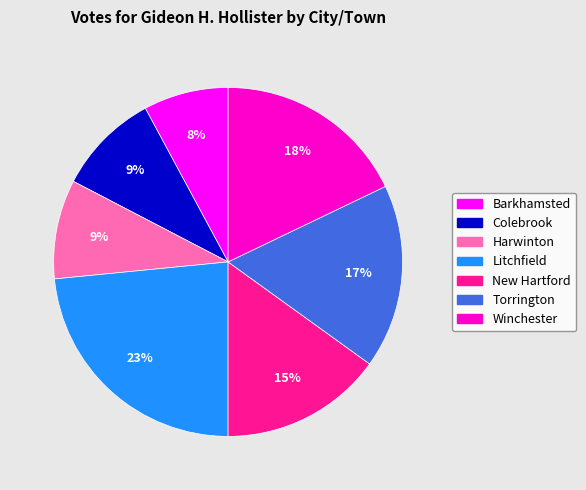

Which category has the biggest portion of the pie?

Litchfield